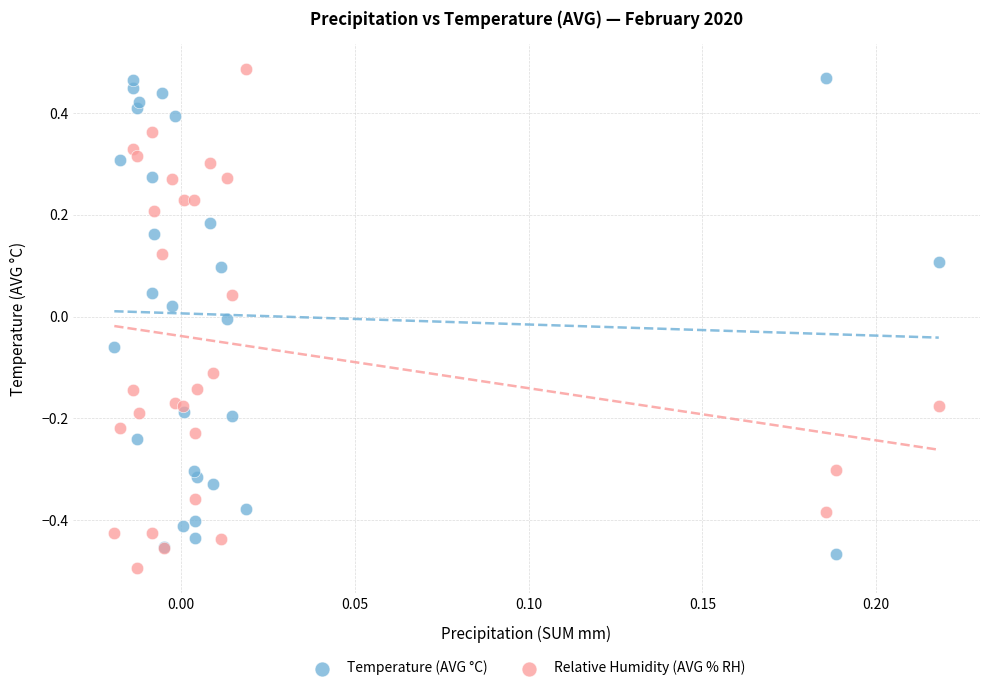

Which series has the largest Y range (max minus min)?

Relative Humidity (AVG % RH)